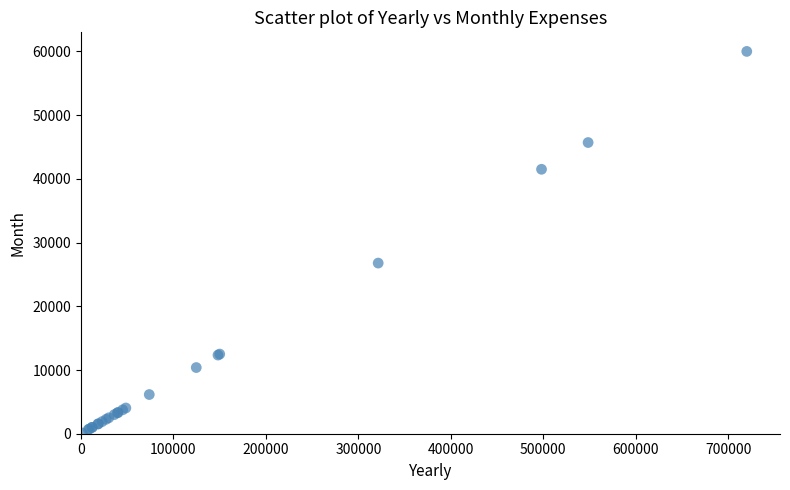

What Y value in the scatter plot is closest to 30054?

26780.7